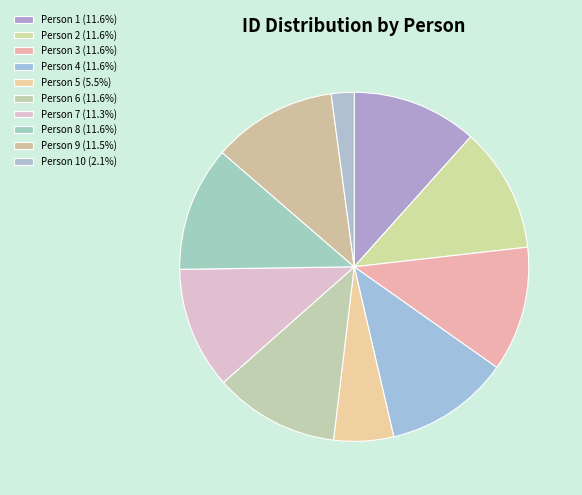

Does გიორგი კონსტანტინეს ძე ბუჩუკური represent more than half of the total?

No